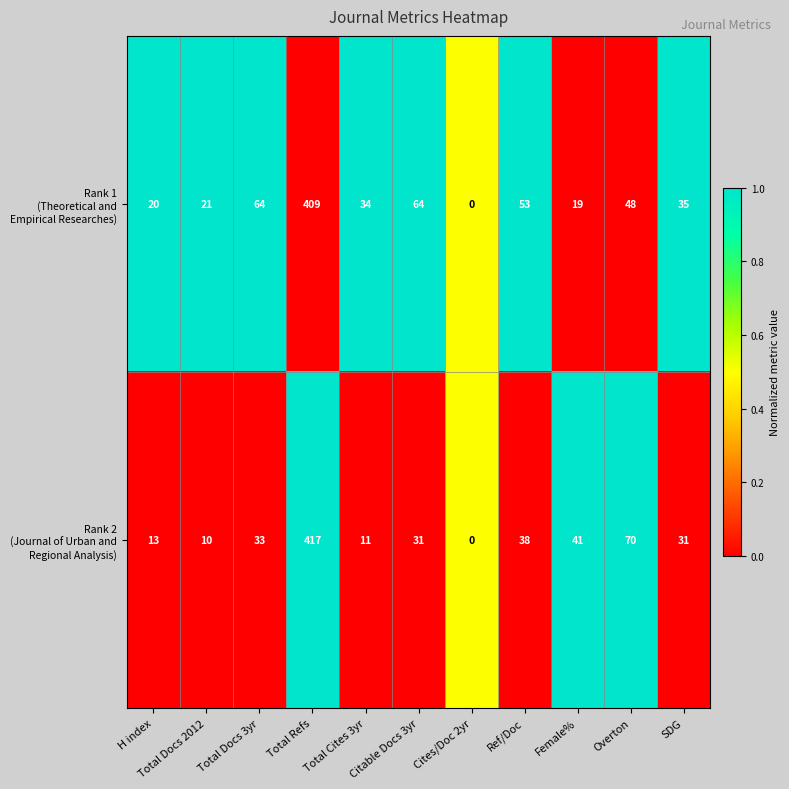

What is the difference between the highest and lowest values at Ref/Doc?

15